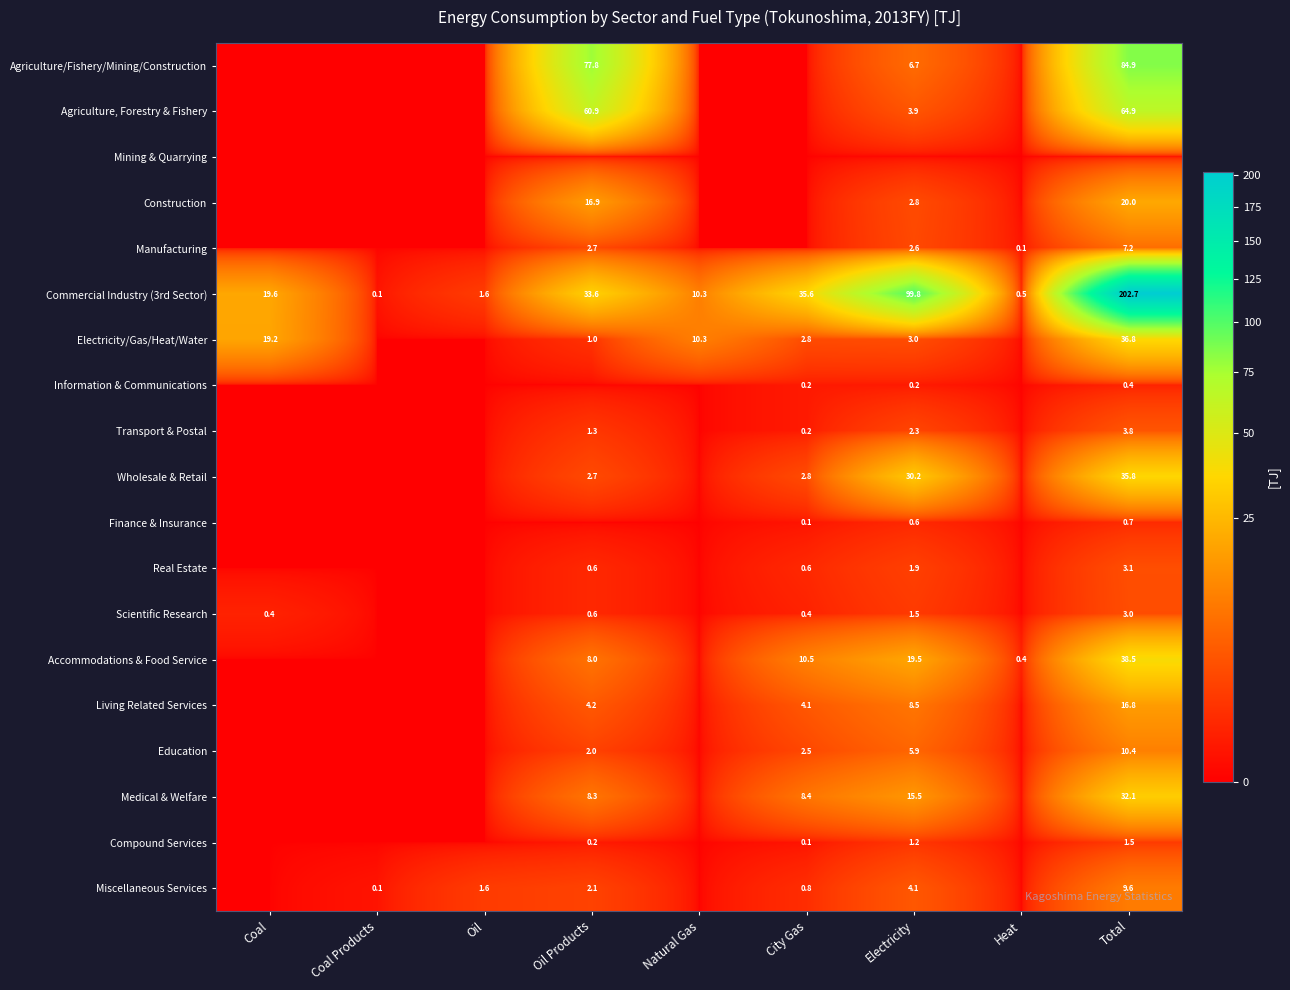

Is it true that Commercial Industry (3rd Sector) equals 10.3 at Natural Gas?

True